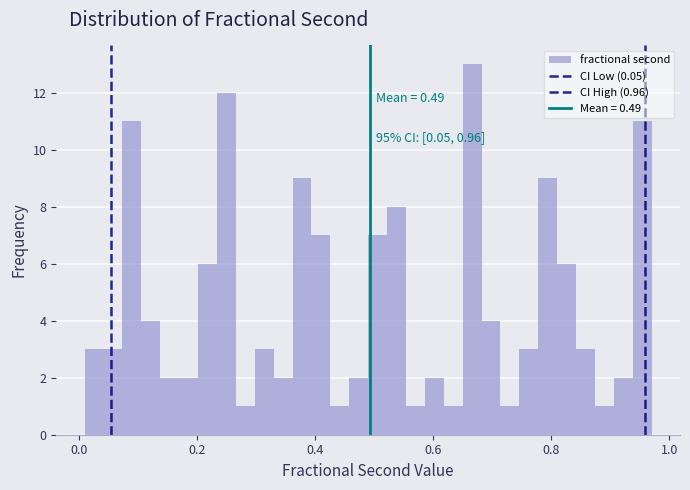

Read against the x-axis, roughly where is the centre of the tallest bar?

0.66